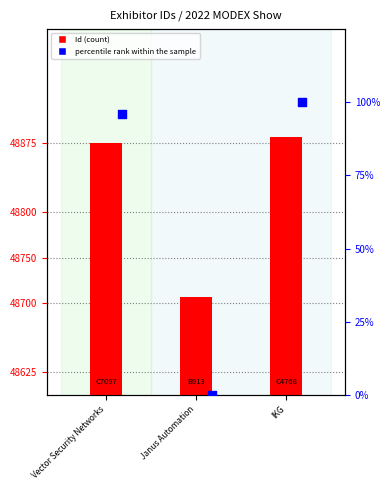

What are all the series names shown in the legend?

Id, percentile rank within the sample